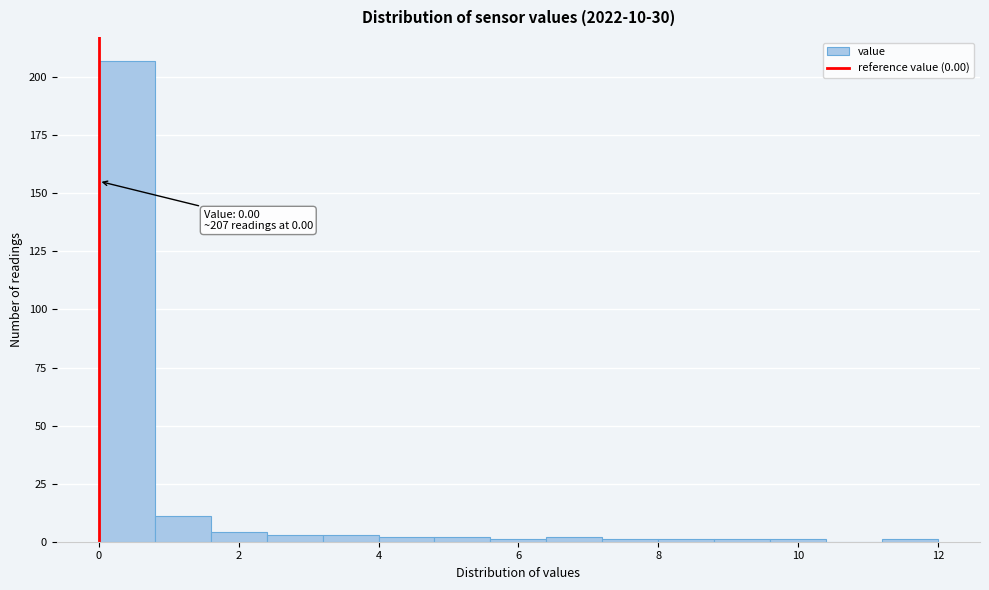

Over which range of the x-axis is the bar tallest?

0.0 to 0.8